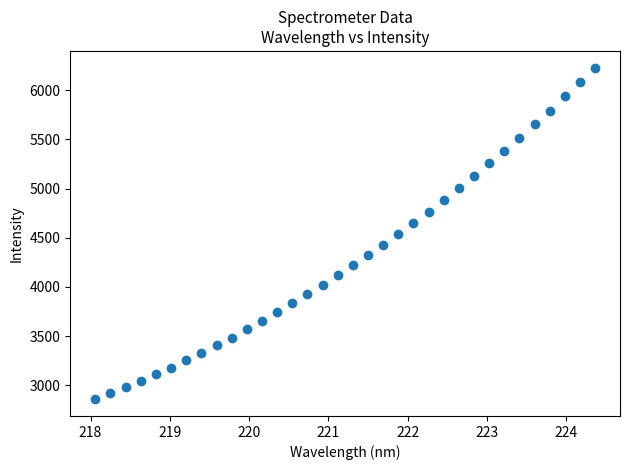

What is the range of X values (max minus min)?

6.3